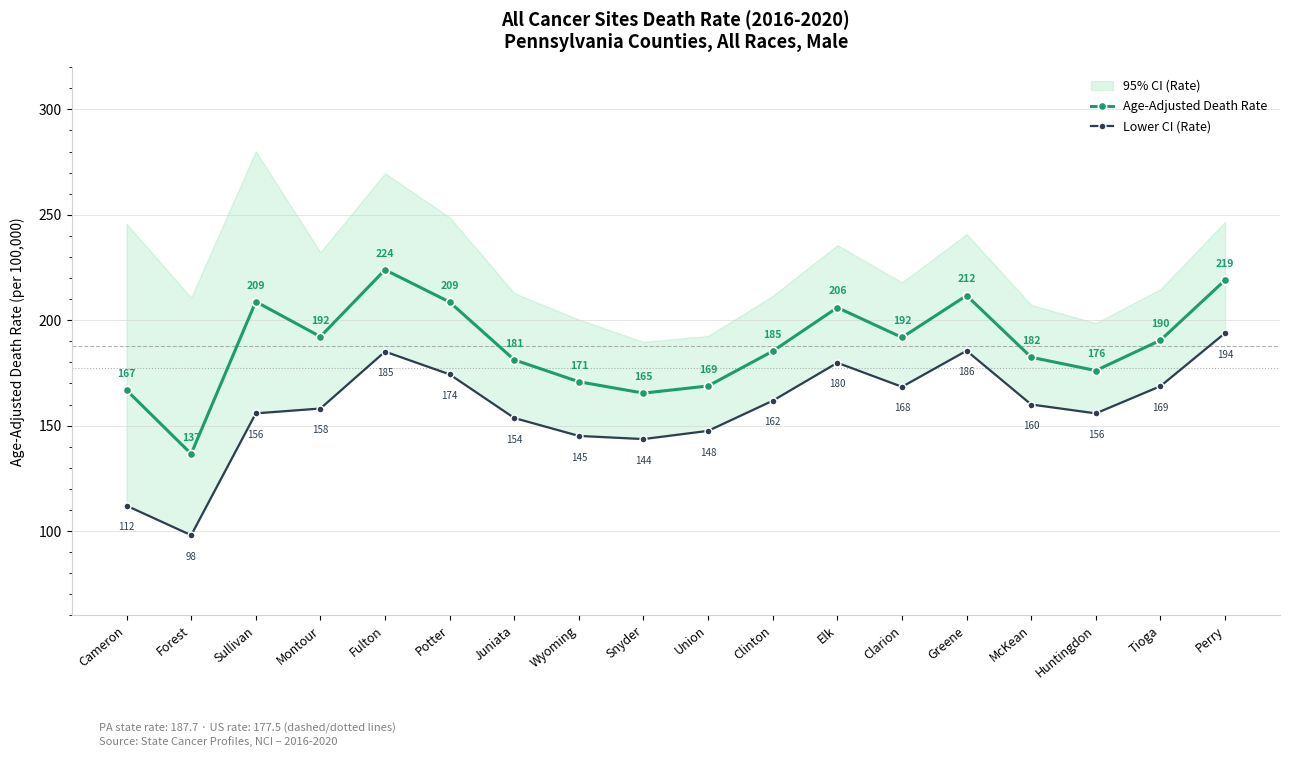

What is the minimum value shown in the chart?

98.0